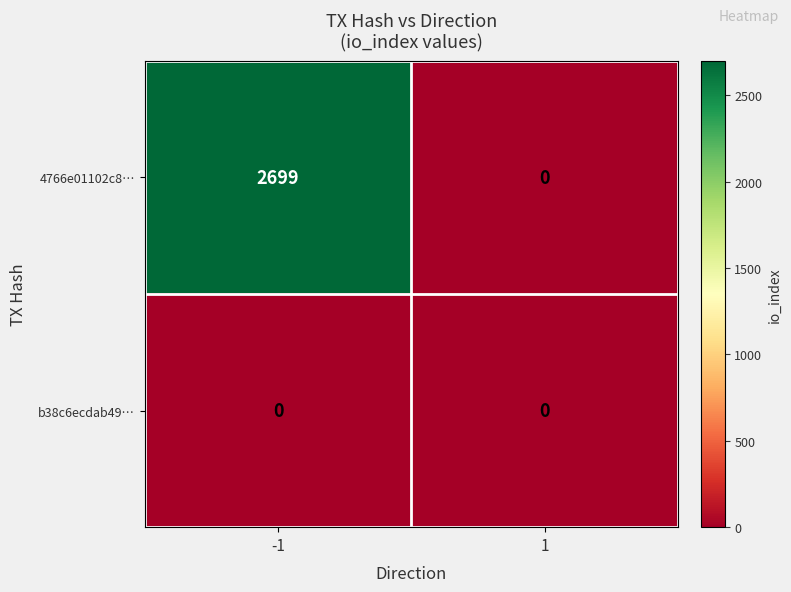

Which series has the largest total across all categories?

4766e01102c8…